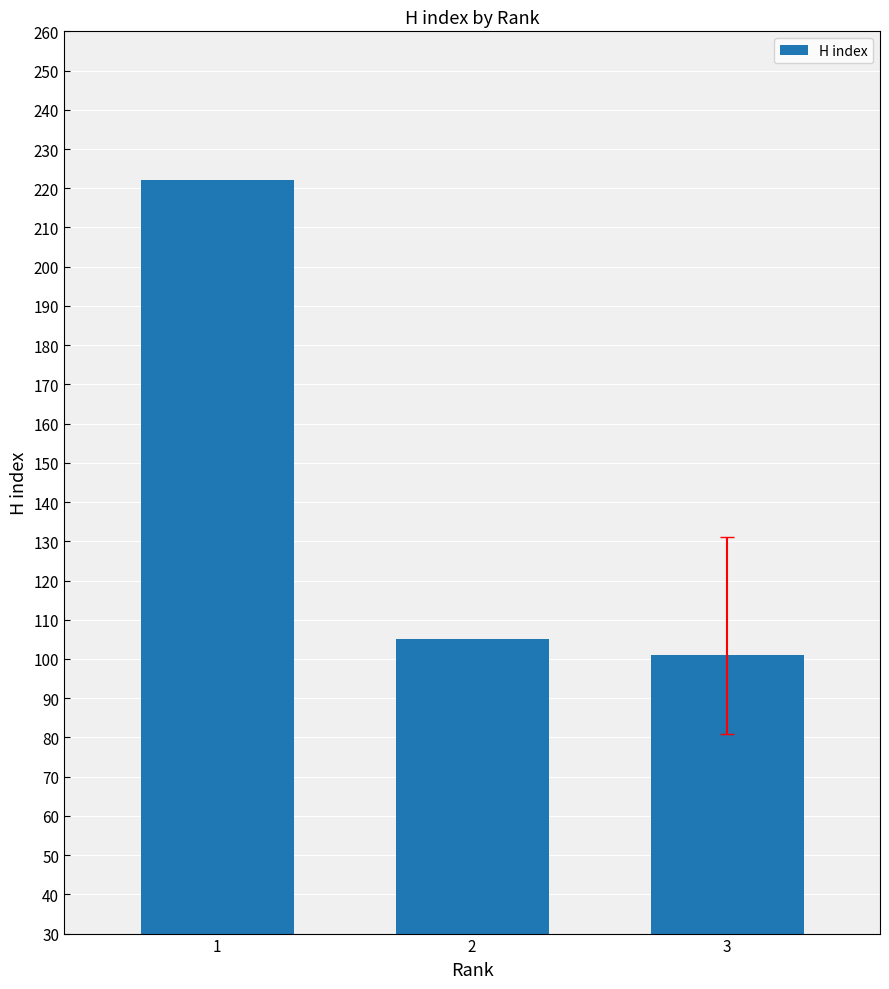

Are the bars grouped side by side (vs. stacked)?

No